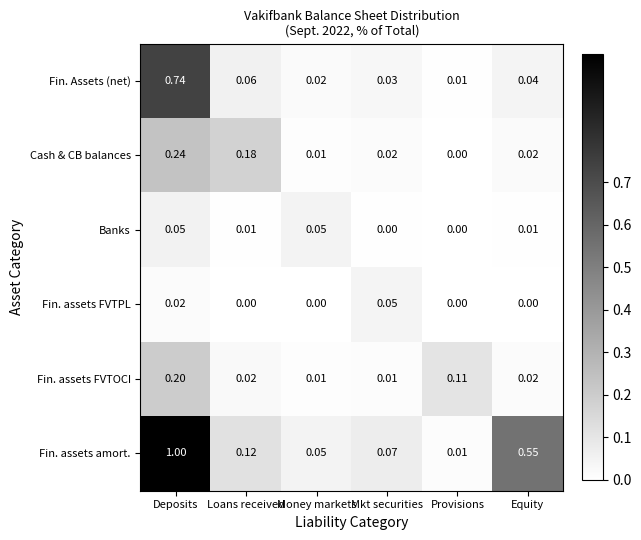

At which label is Cash & CB balances closest to 0?

Provisions